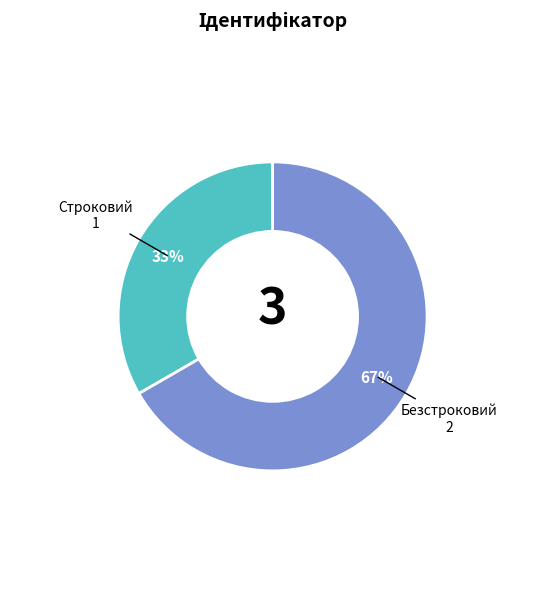

Rank the categories by value from lowest to highest.

Строковий, Безстроковий